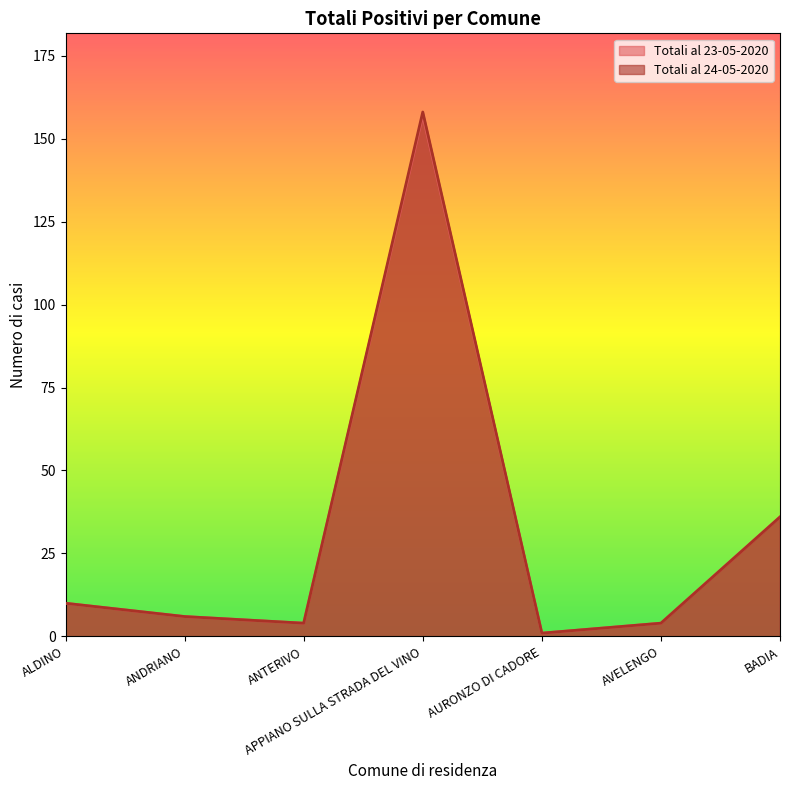

List the series in order of their overall mean, lowest first.

Totali al 23-05-2020, Totali al 24-05-2020